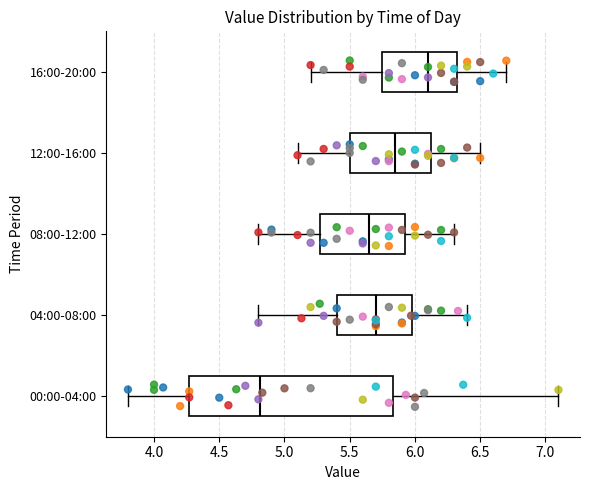

Which box is the widest, from its left edge to its right edge?

00:00-04:00